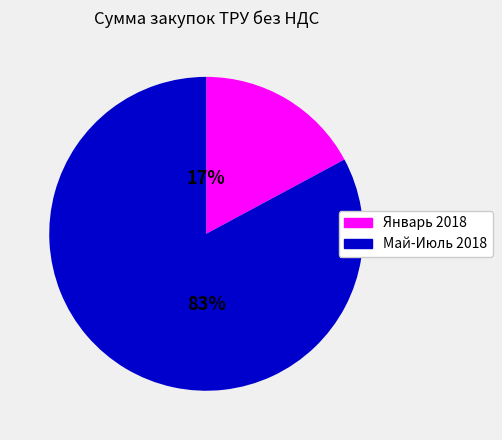

Which category has the smallest portion of the pie?

Январь 2018